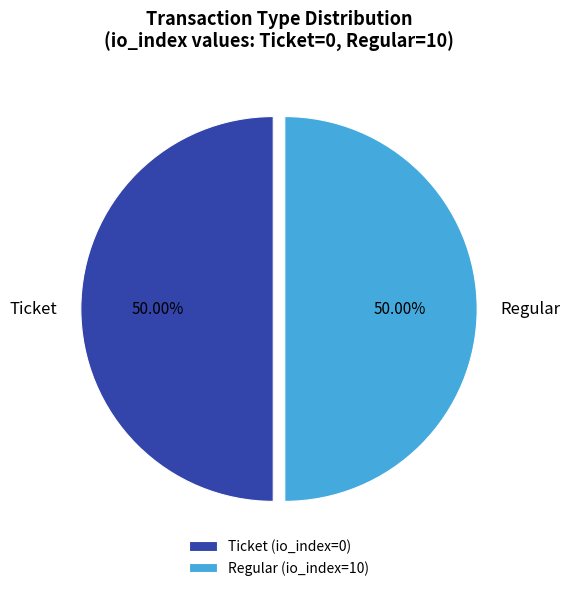

Approximately how many times larger is the value at Regular (io_index=10) compared to Ticket (io_index=0)?

1.0